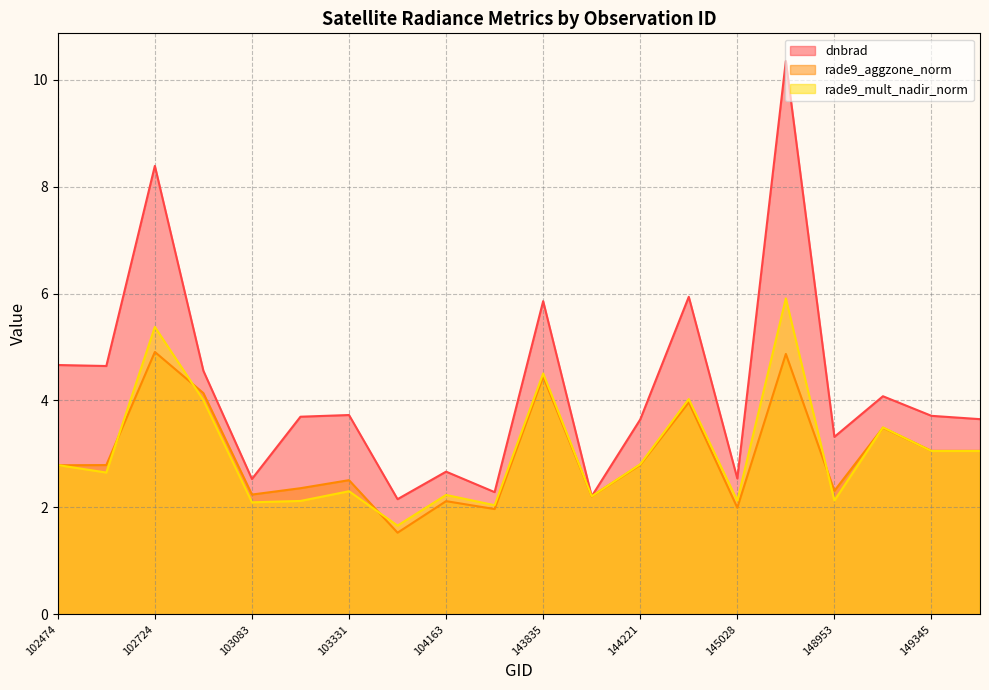

Where do dnbrad and rade9_mult_nadir_norm first cross each other?

143835 and 144028